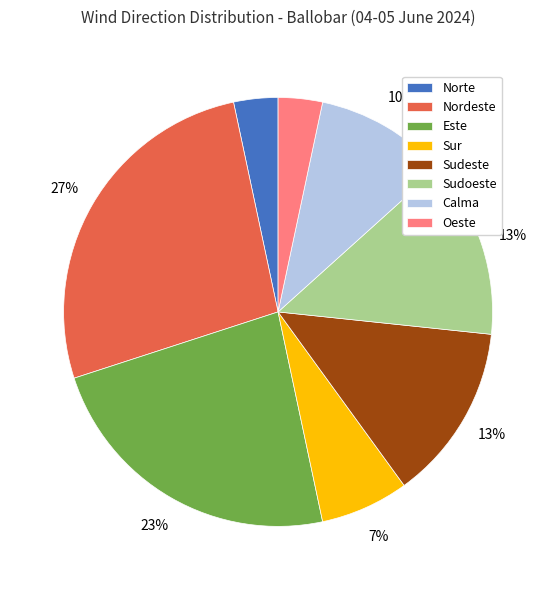

To the nearest percent, what is the average slice percentage?

12%